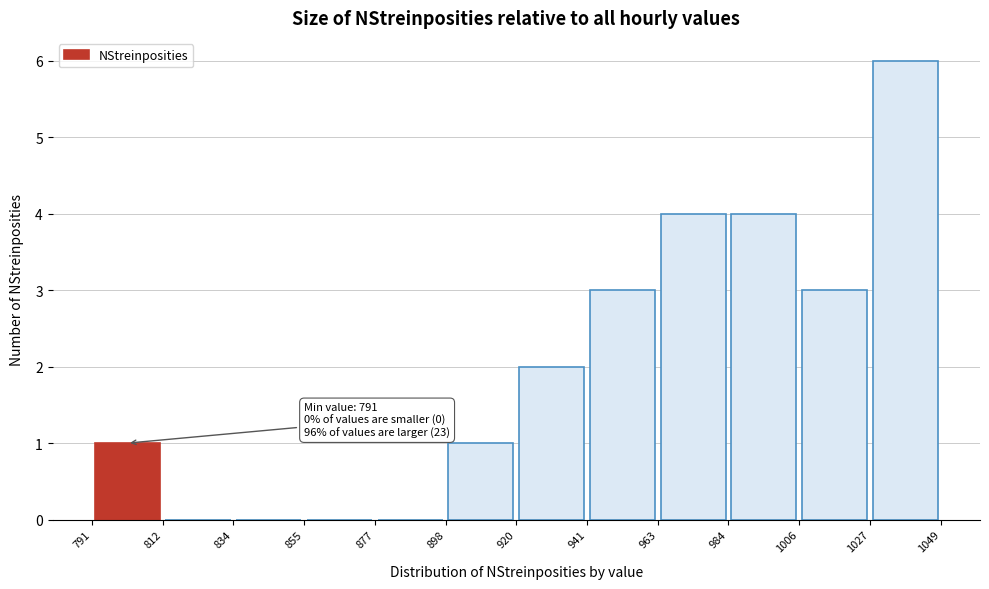

Which range on the x-axis has the tallest bar?

1027 to 1049